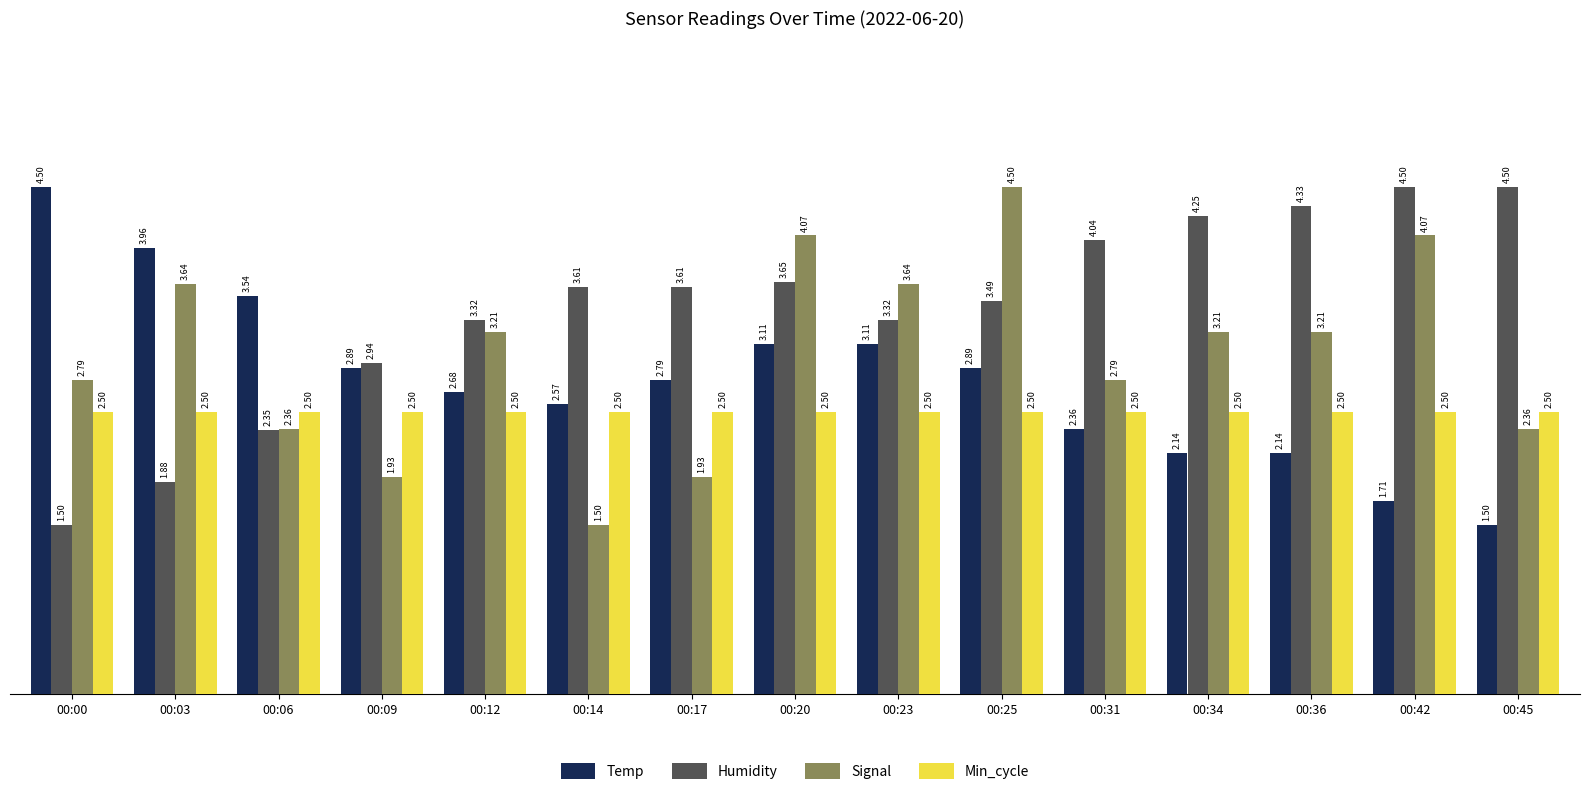

How many data points does each series have?

15